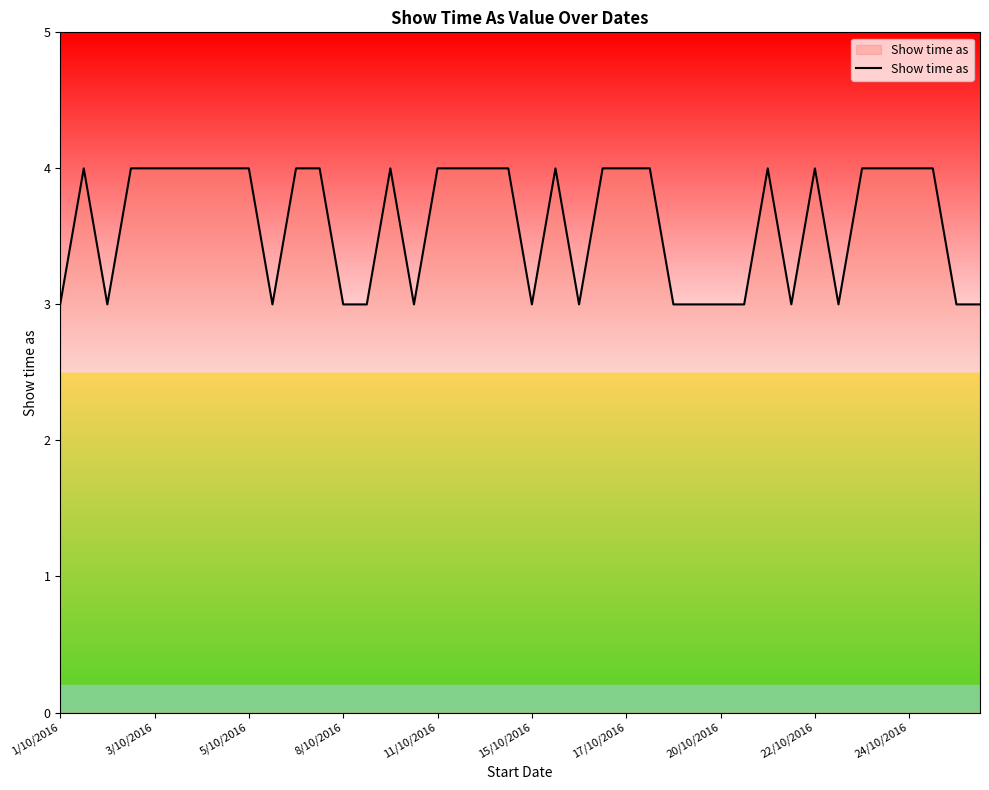

The chart shows a value of 3 at 1/10/2016. True or false?

True